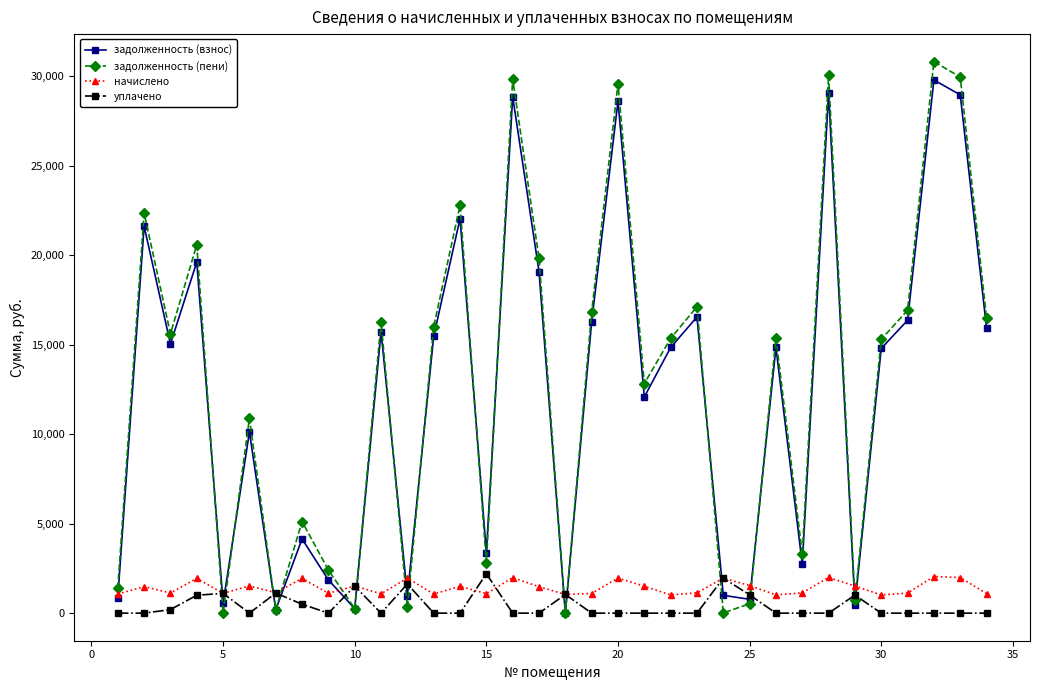

What is the sum of all начислено values?

48309.4